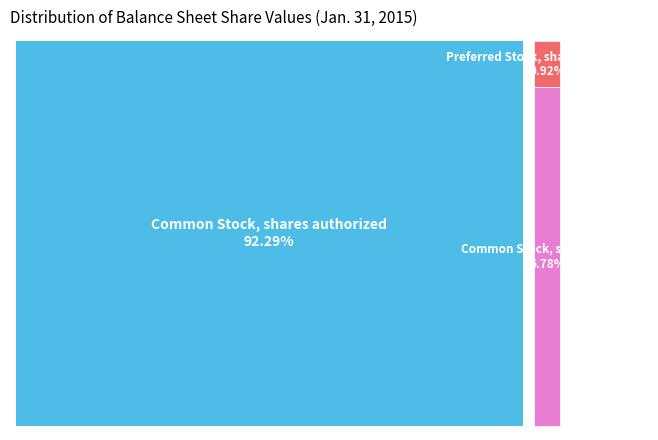

What is the change in value from Common Stock, shares authorized to Common Stock, shares issued?

-92649460